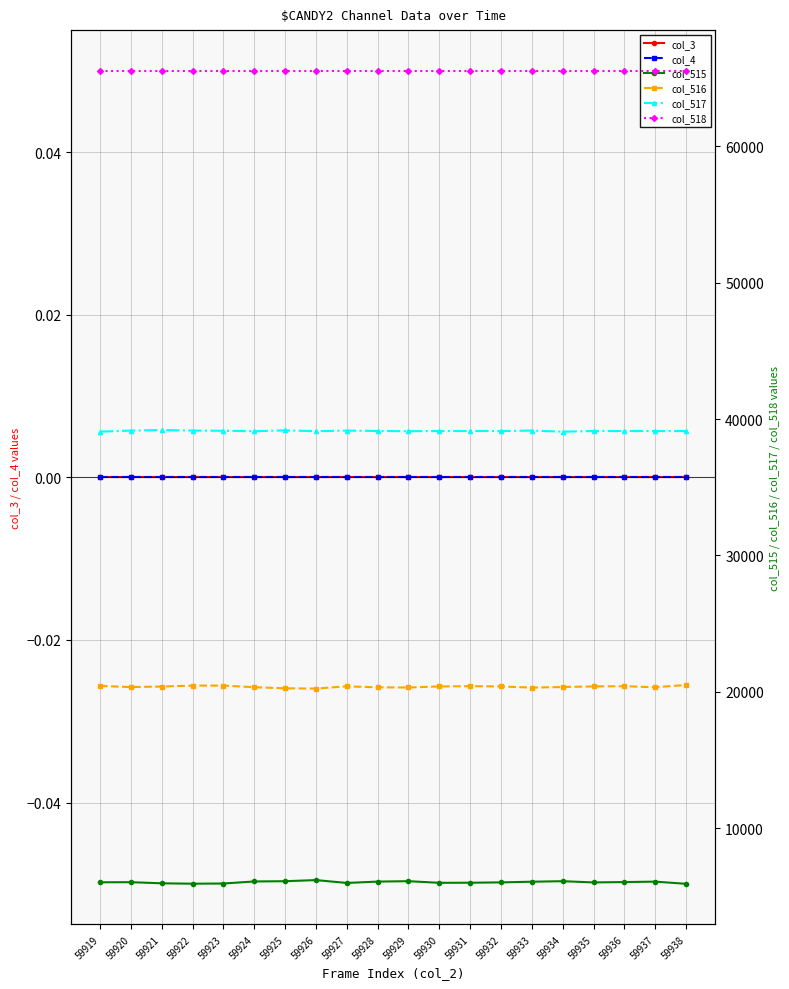

Rank the series by their maximum value, from lowest to highest.

col_3, col_4, col_515, col_516, col_517, col_518